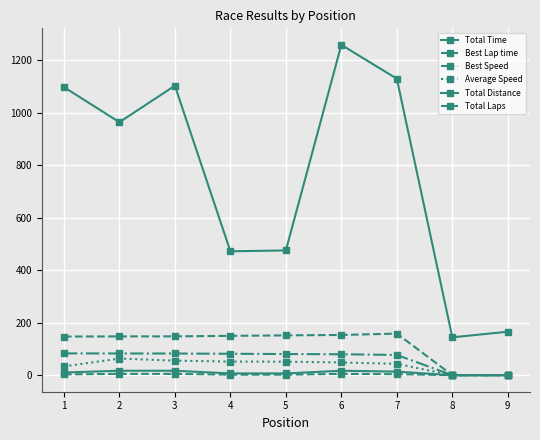

What is the sum of all Average Speed values?

347.7